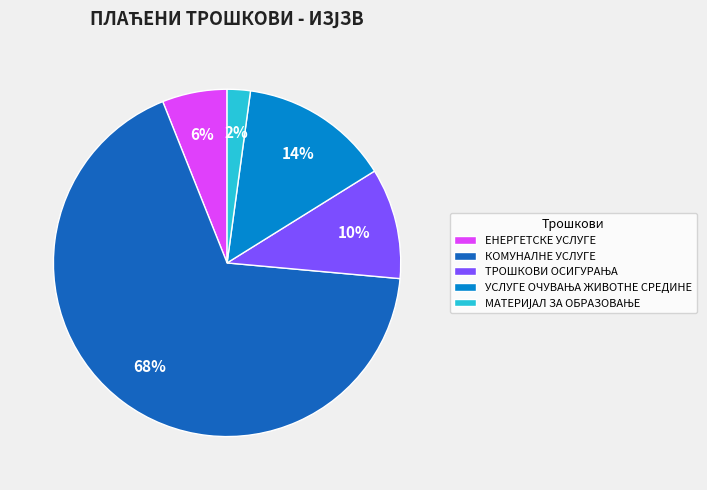

The КОМУНАЛНЕ УСЛУГЕ slice represents 68% of the pie. True or false?

True